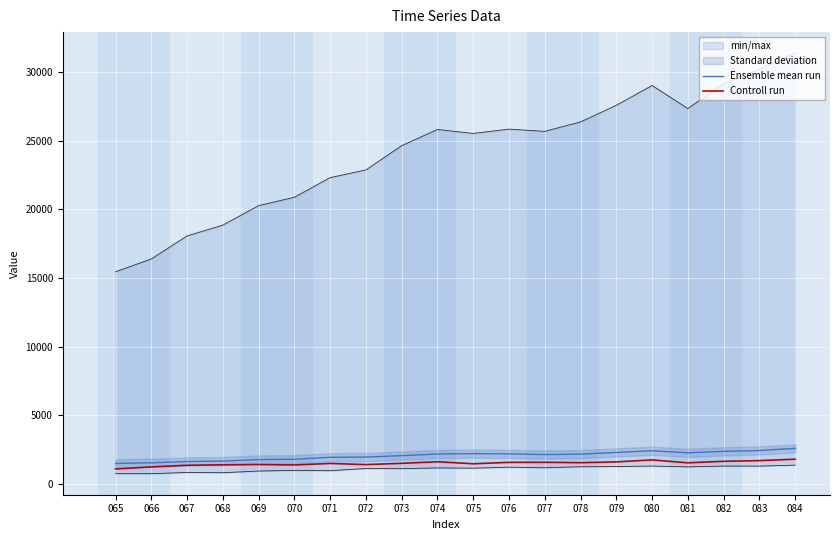

What is the total value across all series at 076?

3797